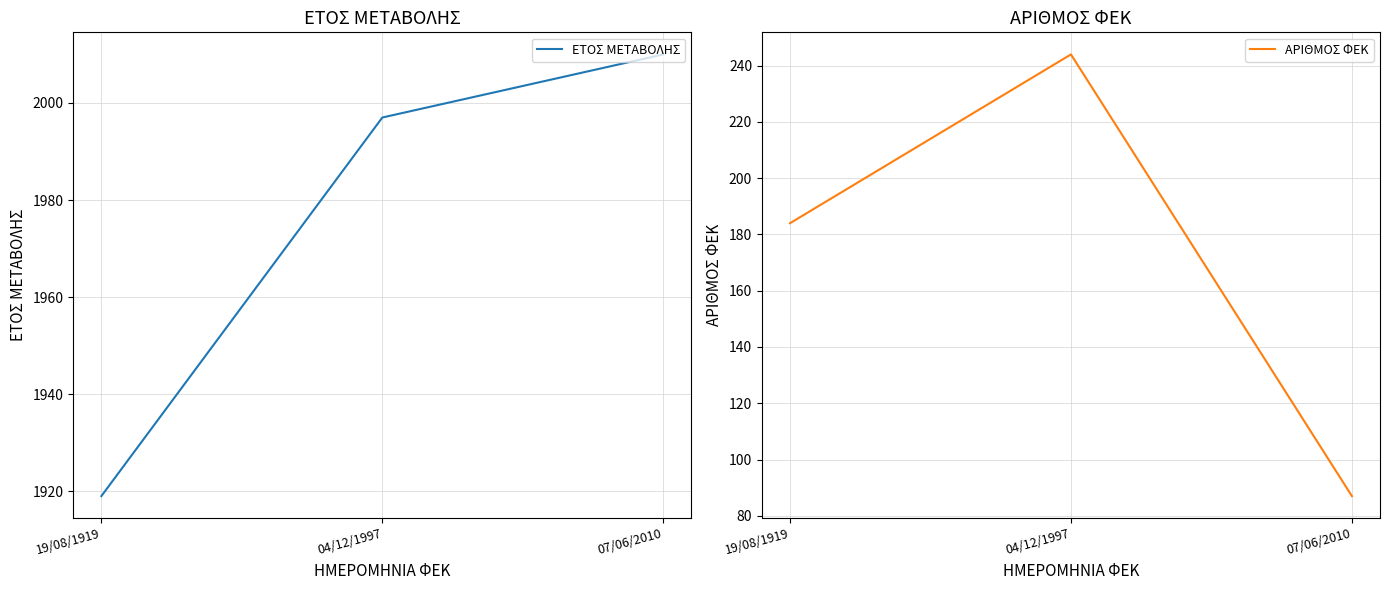

At 19/08/1919, list the series in order from smallest to largest.

ΑΡΙΘΜΟΣ ΦΕΚ, ΕΤΟΣ ΜΕΤΑΒΟΛΗΣ